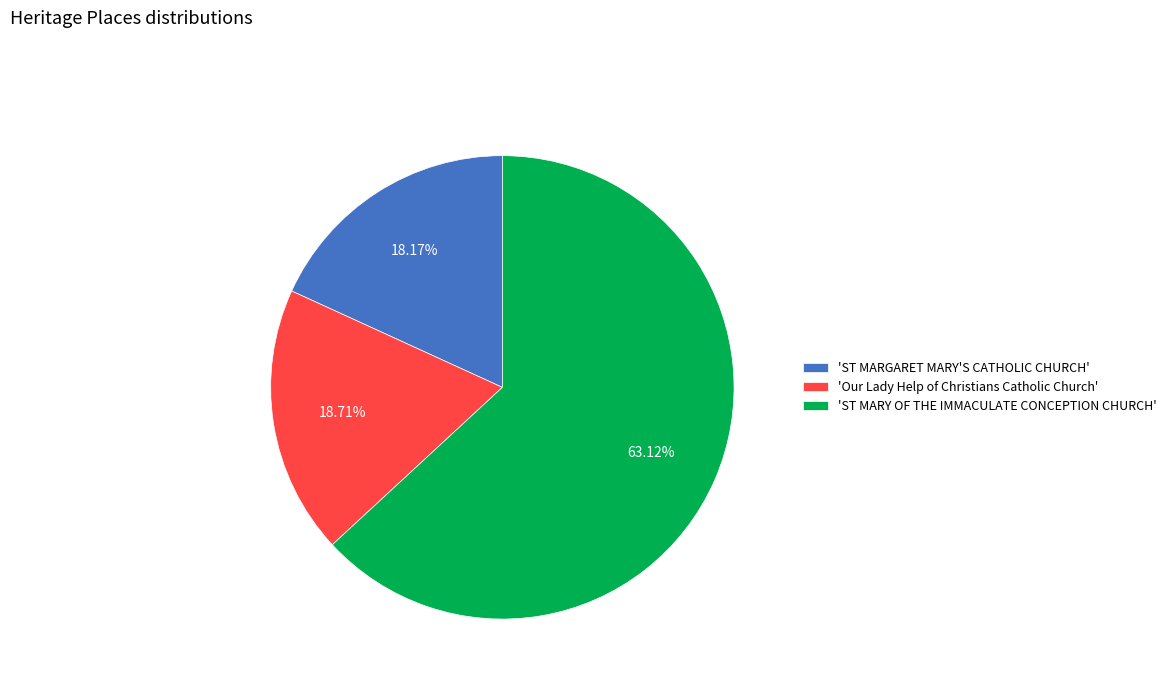

Do 'Our Lady Help of Christians Catholic Church' and 'ST MARY OF THE IMMACULATE CONCEPTION CHURCH' together represent more than half of the pie?

Yes